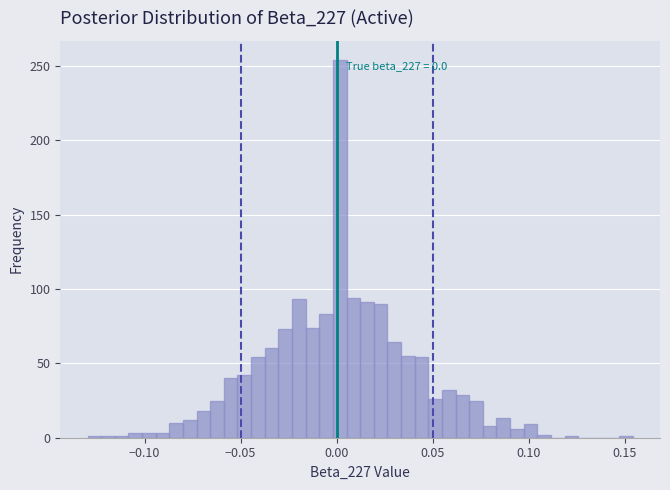

Around what value on the x-axis is the tallest bar? Give the approximate position of its centre, as read against the axis.

0.000